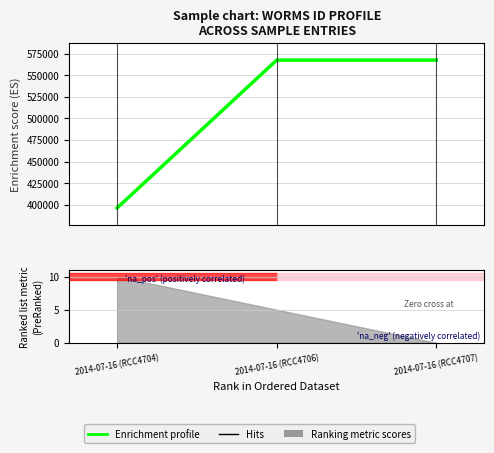

At which label is the value closest to 481871?

2014-07-16 (RCC4704)